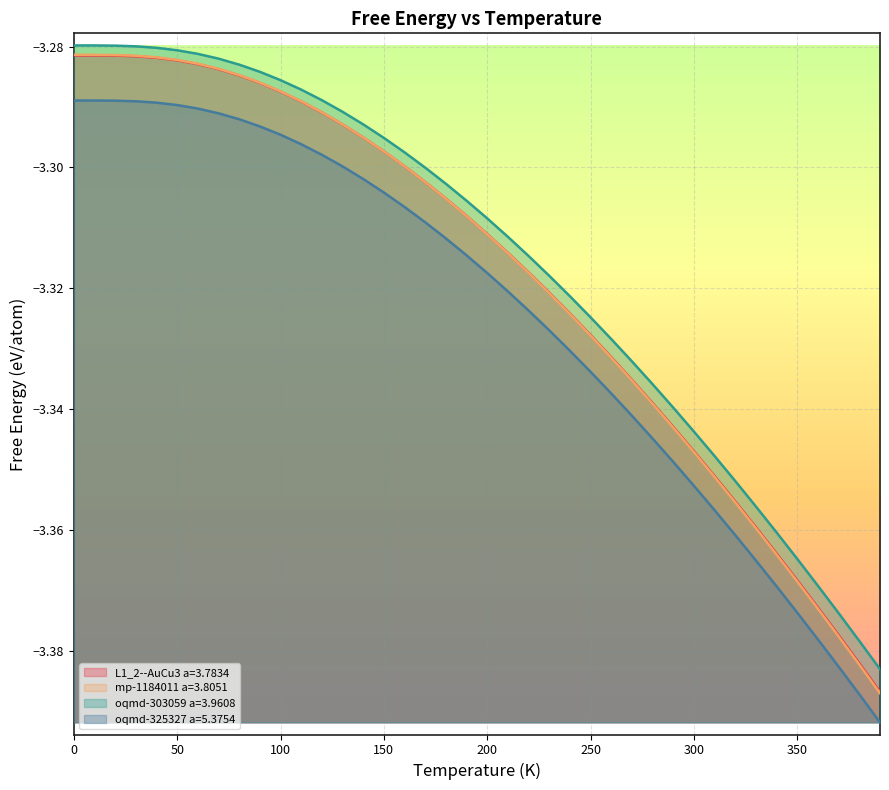

How many lines are shown in the chart?

4